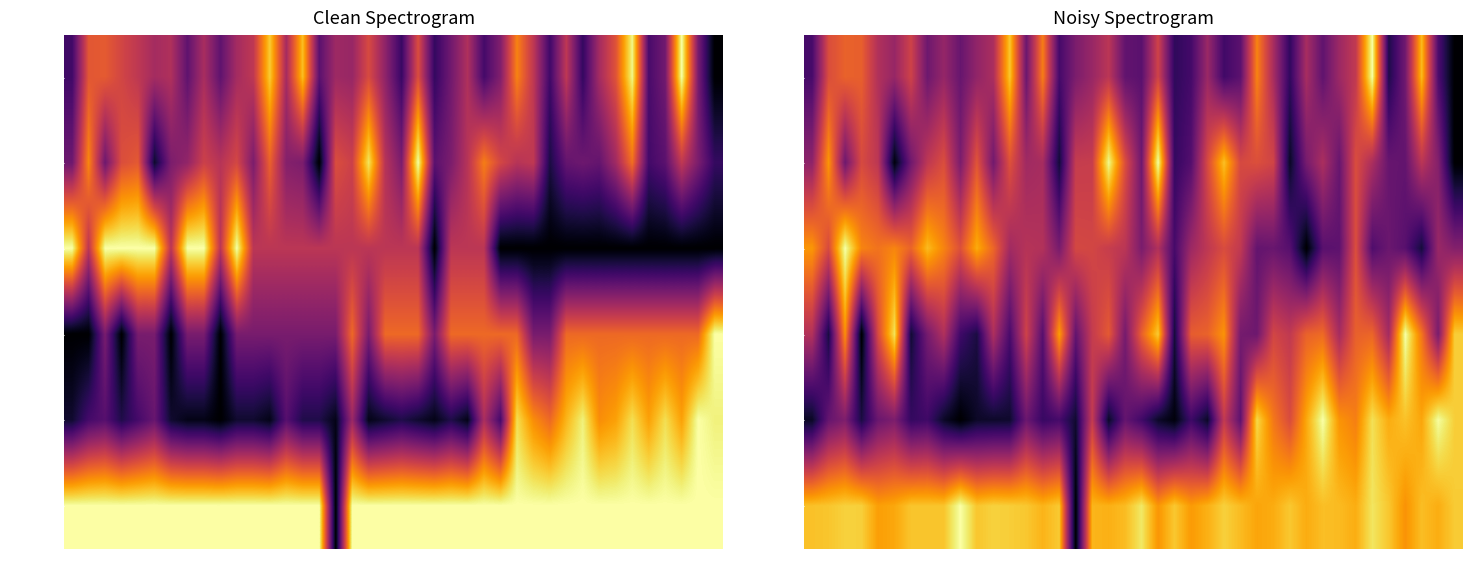

Is it true that SDS_P2 equals 1.0 at 00:51?

True